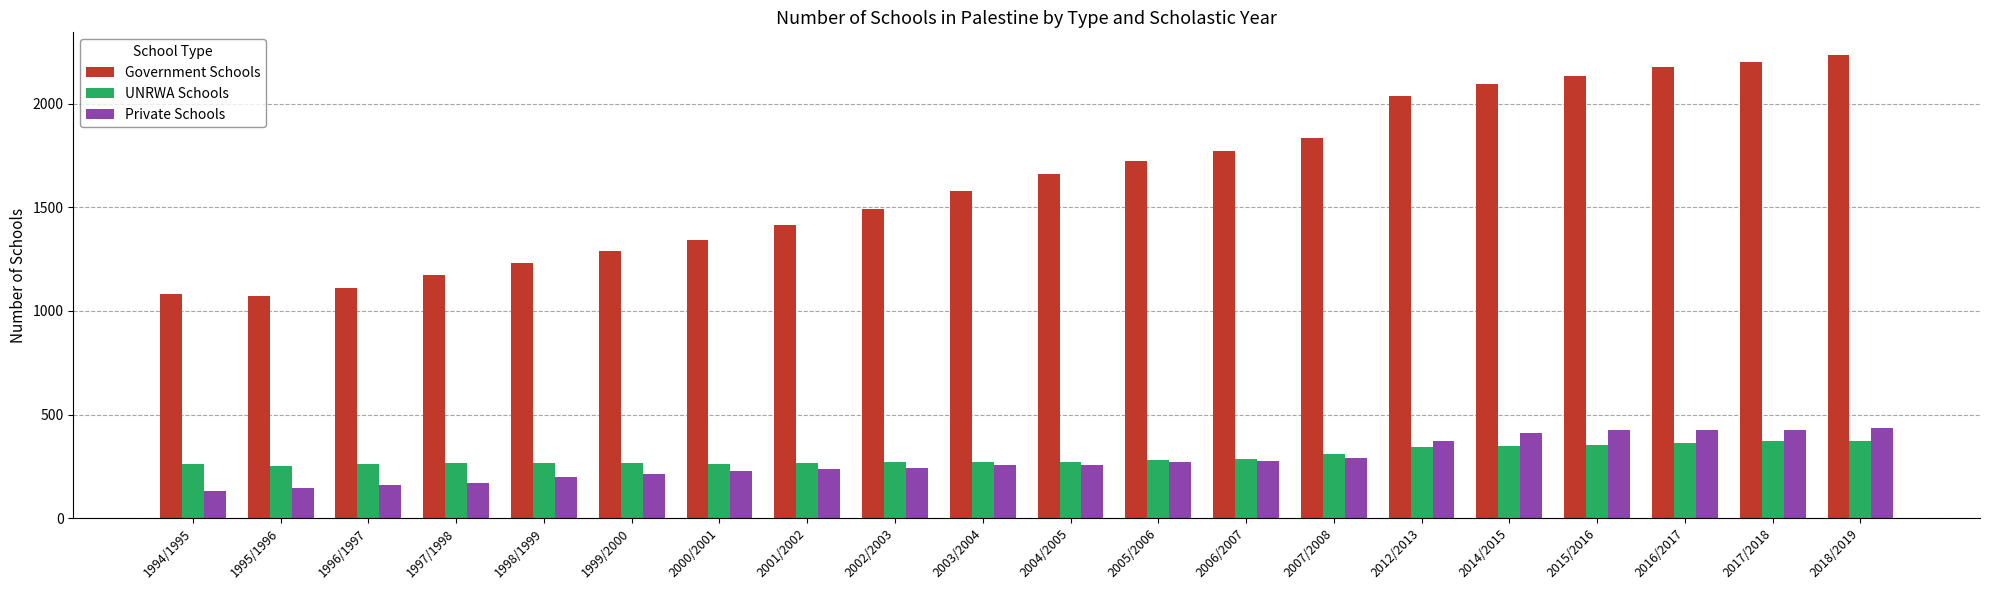

Is it true that Government Schools equals 3385 at 2014/2015?

False